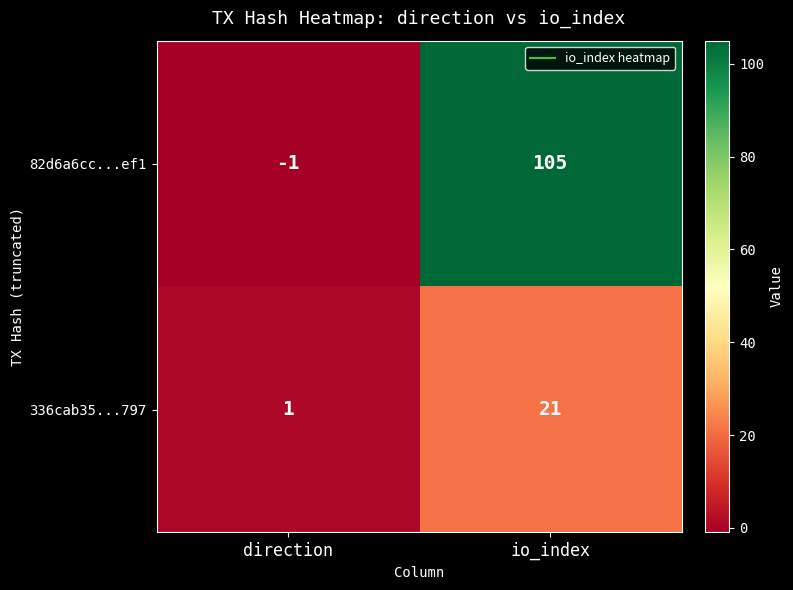

What is the sum of all 336cab35...797 values?

22